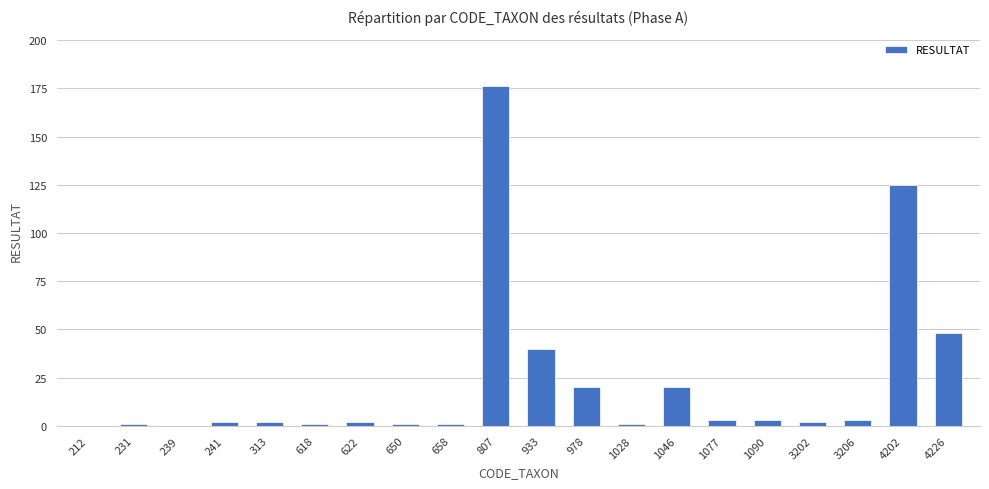

What is the maximum value shown in the chart?

176